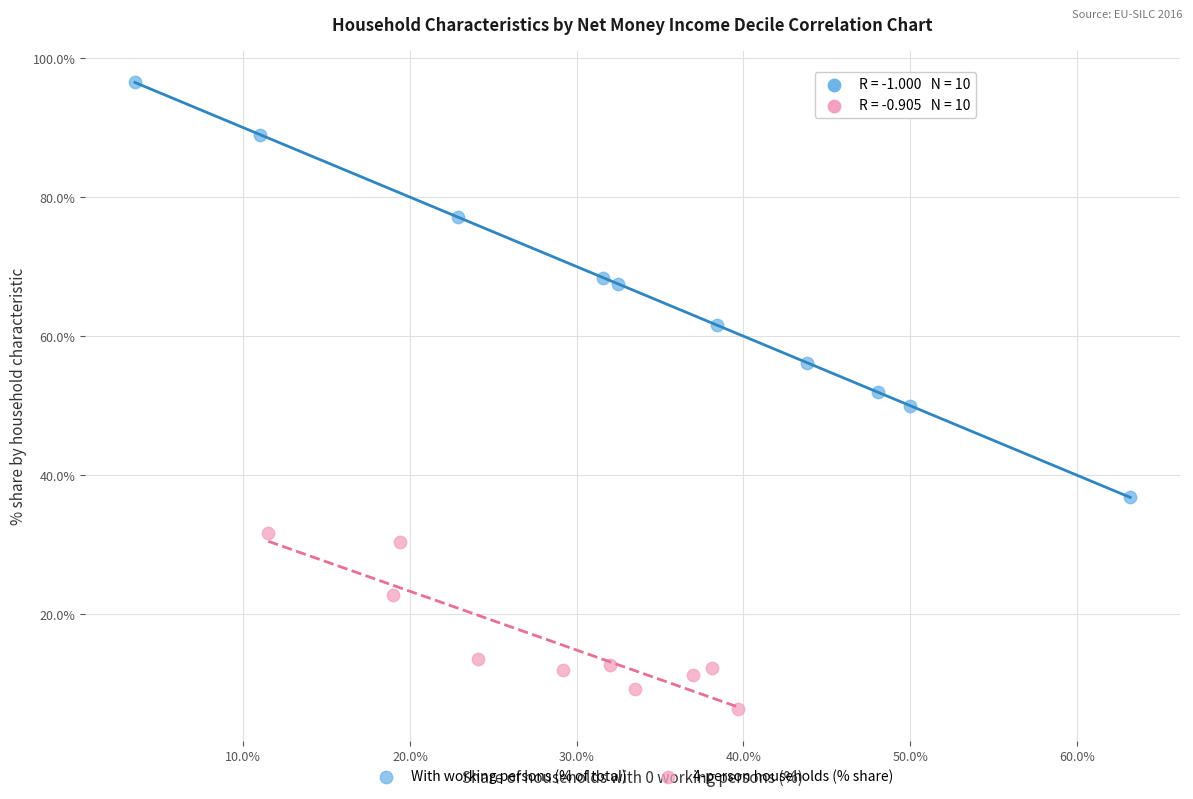

Which series reaches the minimum Y coordinate?

4-person households (% share)